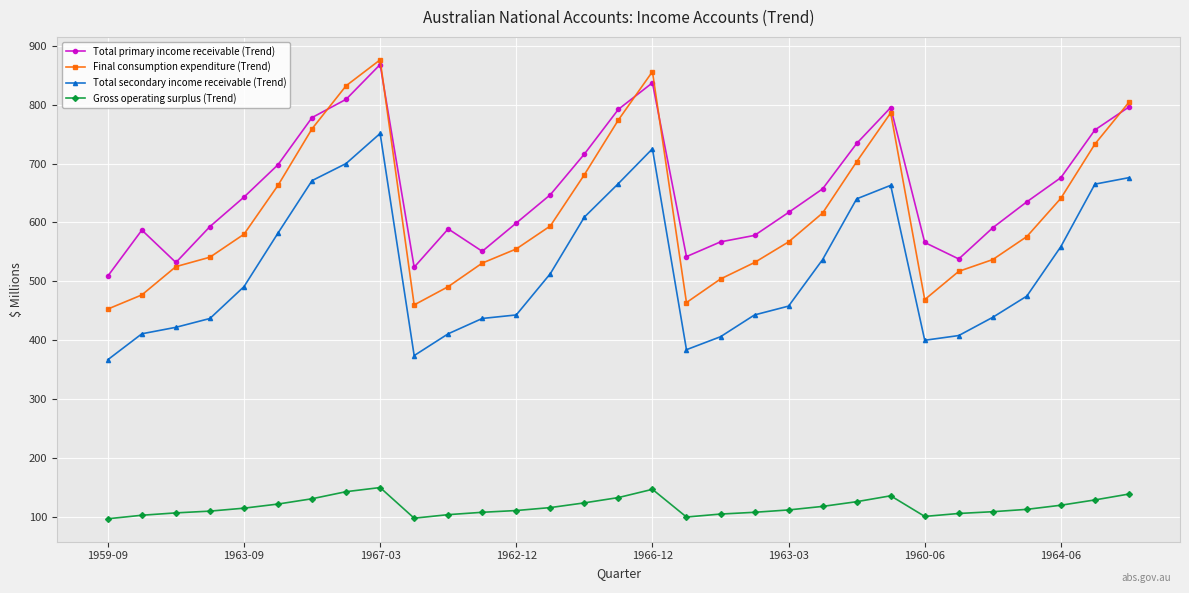

Which series has the largest range (max minus min)?

Final consumption expenditure (Trend)